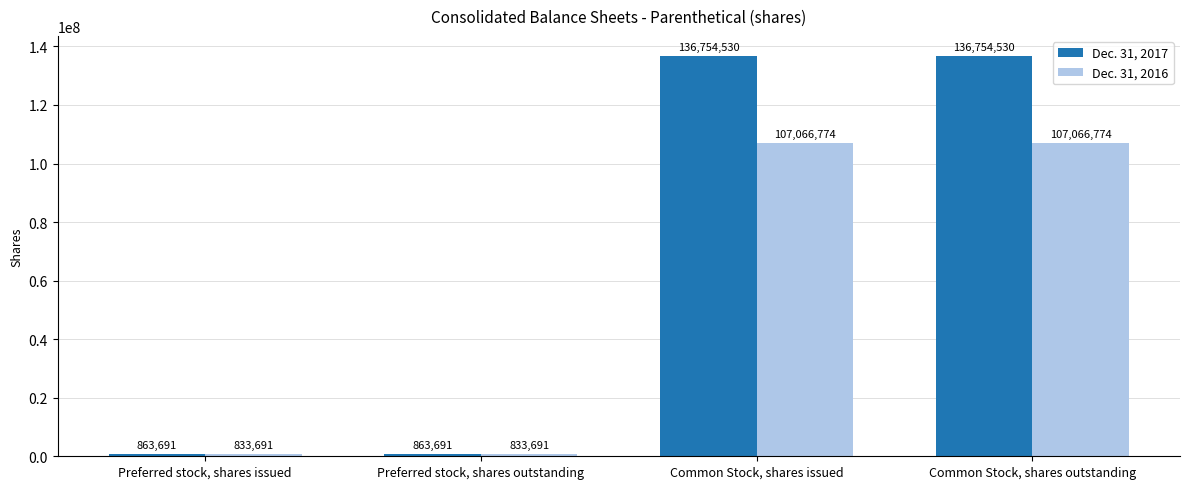

At how many categories does at least one series exceed 893139?

2